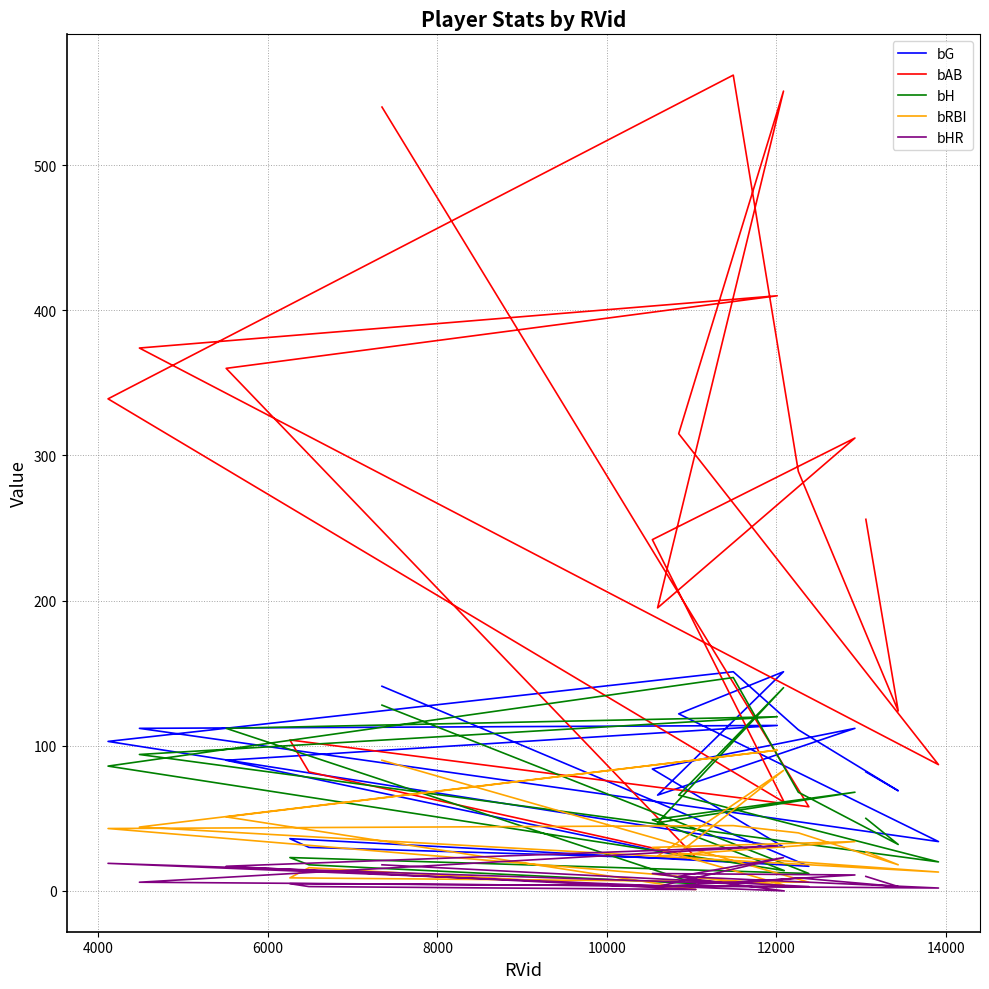

What position from the right is 6000?

18